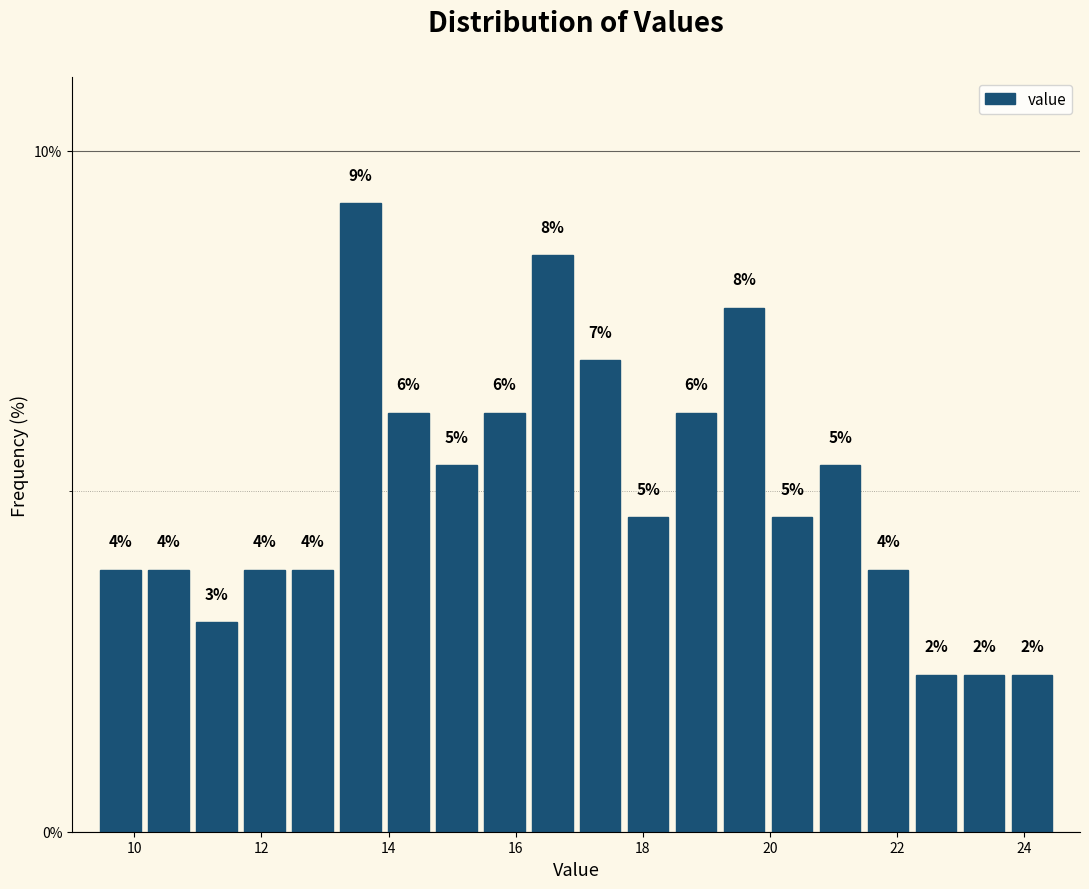

Around what value on the x-axis is the tallest bar? Give the approximate position of its centre, as read against the axis.

13.6